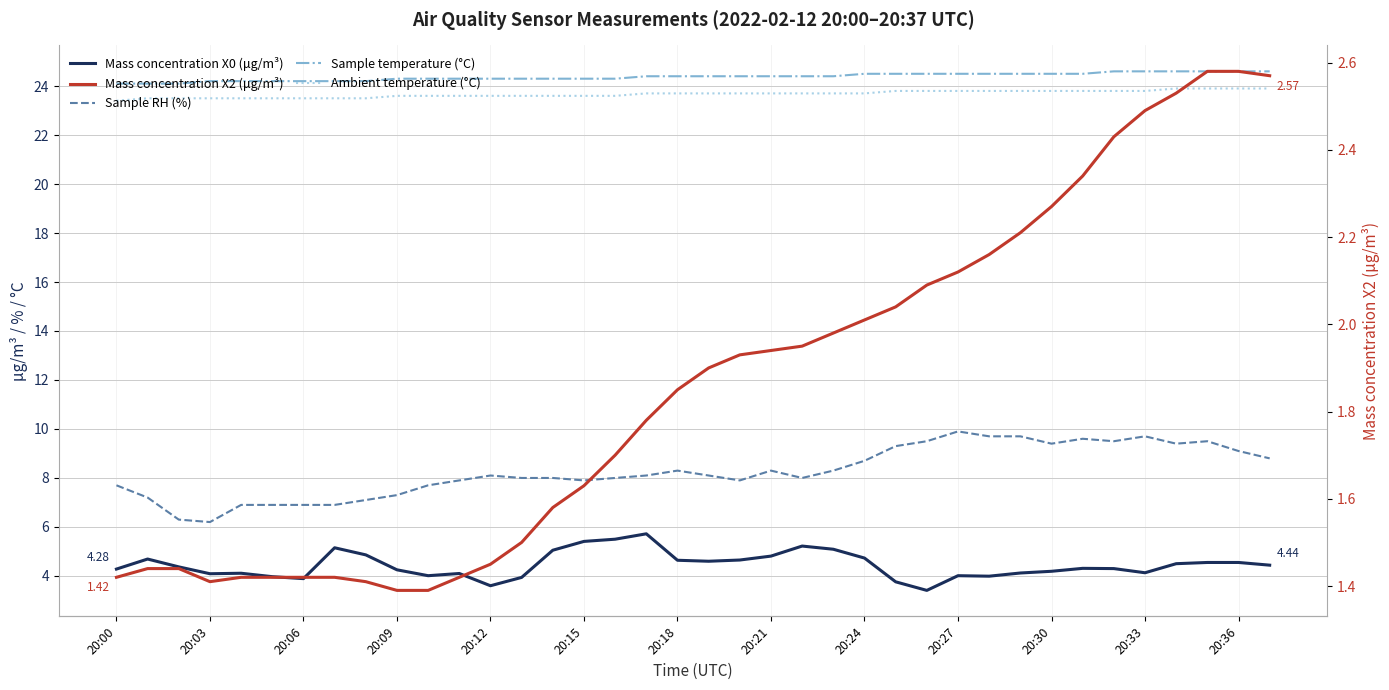

True or false: Sample RH (%) and Mass concentration X2 (μg/m³) intersect in this chart.

False